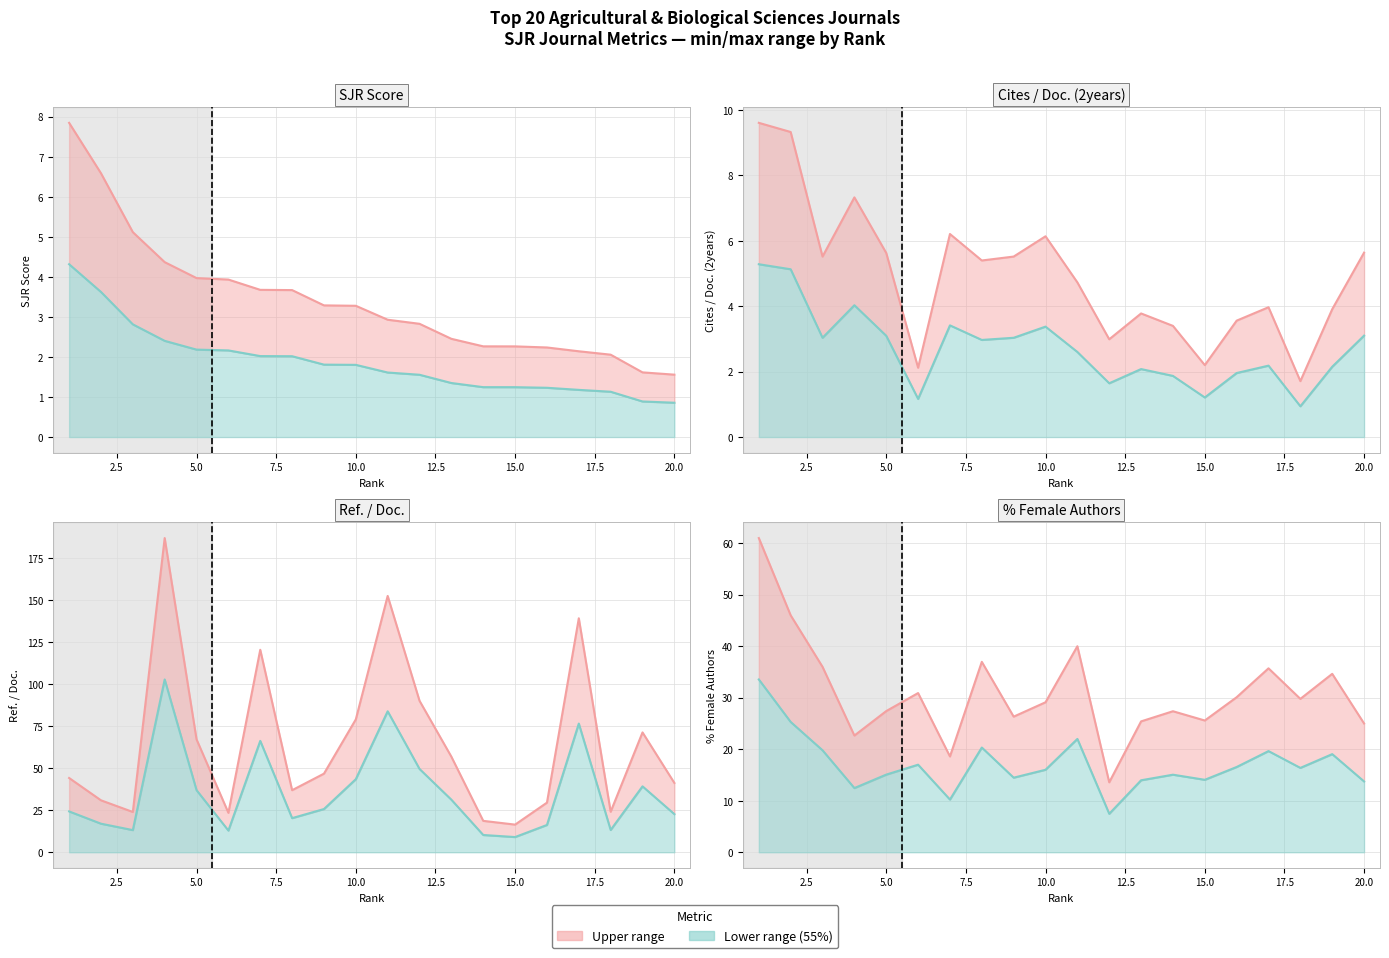

What is the minimum value for Cites / Doc. (2years)?

0.9